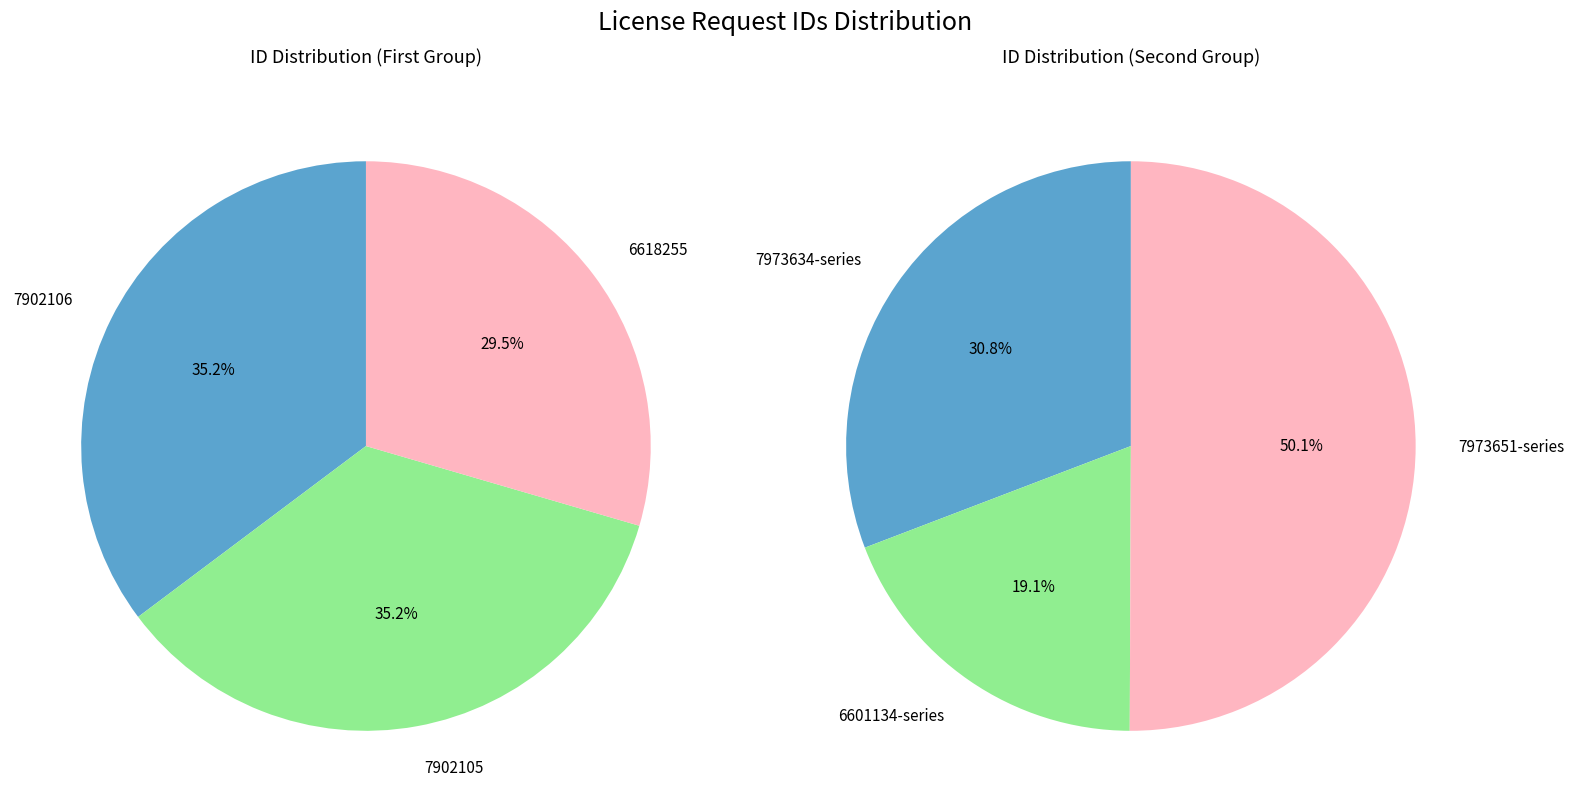

Does any single category account for the majority?

No